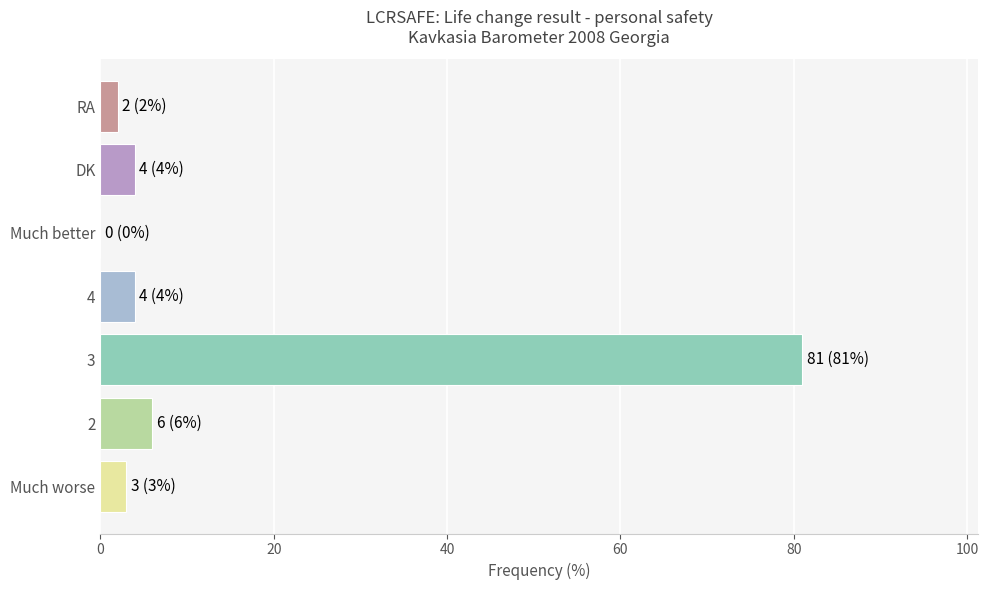

How many positive values are there?

6